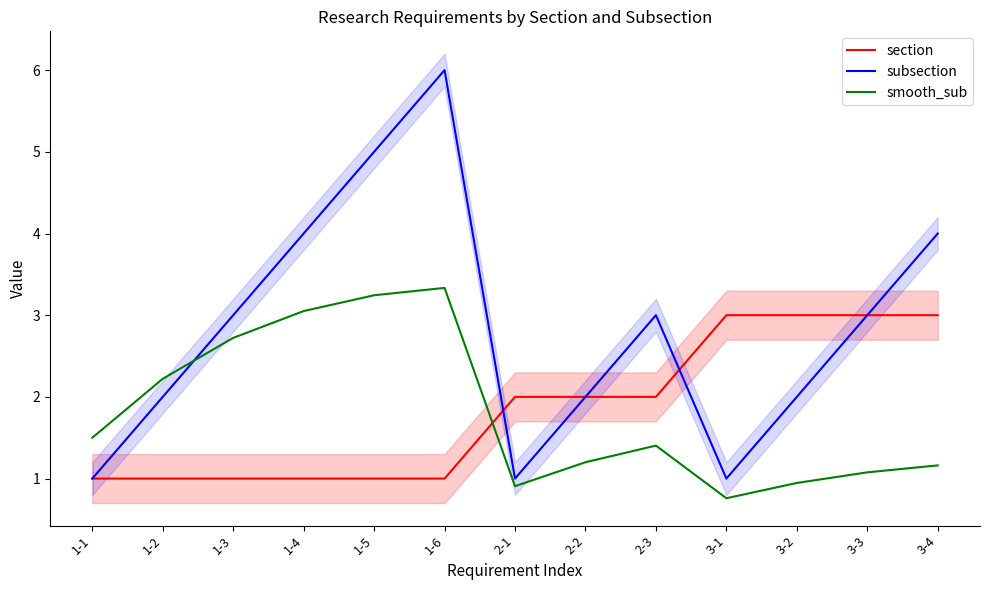

Where is smooth_sub nearest to the value 2?

1-2